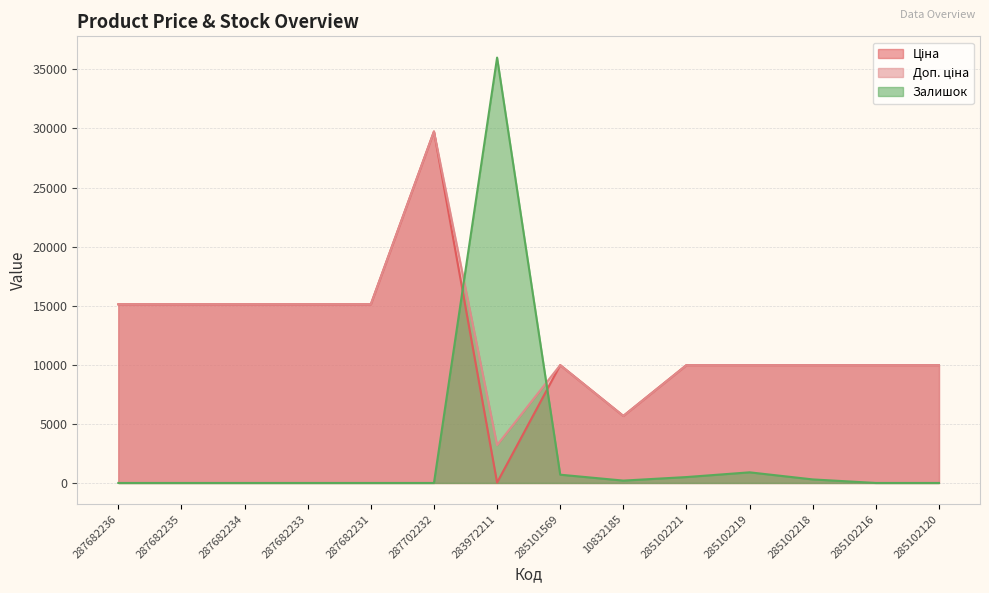

Reading right to left, what are all the values shown in this chart?

Ціна: 9975.0	9975.0	9975.0	9975.0	9975.0	5673.8	9975.0	32.0	29747.2	15120.0	15120.0	15120.0	15120.0	15120.0
Доп. ціна: 9975.0	9975.0	9975.0	9975.0	9975.0	5673.8	9975.0	3205.0	29747.2	15120.0	15120.0	15120.0	15120.0	15120.0
Залишок: 0.0	0.0	300.0	900.0	500.0	200.0	700.0	36000.0	0.0	0.0	0.0	0.0	0.0	0.0